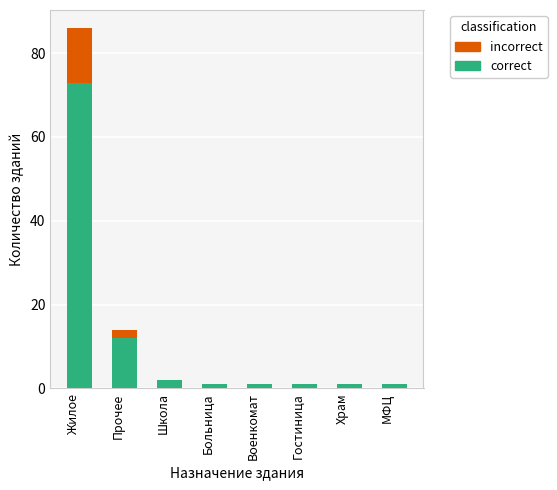

The value of correct at Прочее is 12. True or false?

True